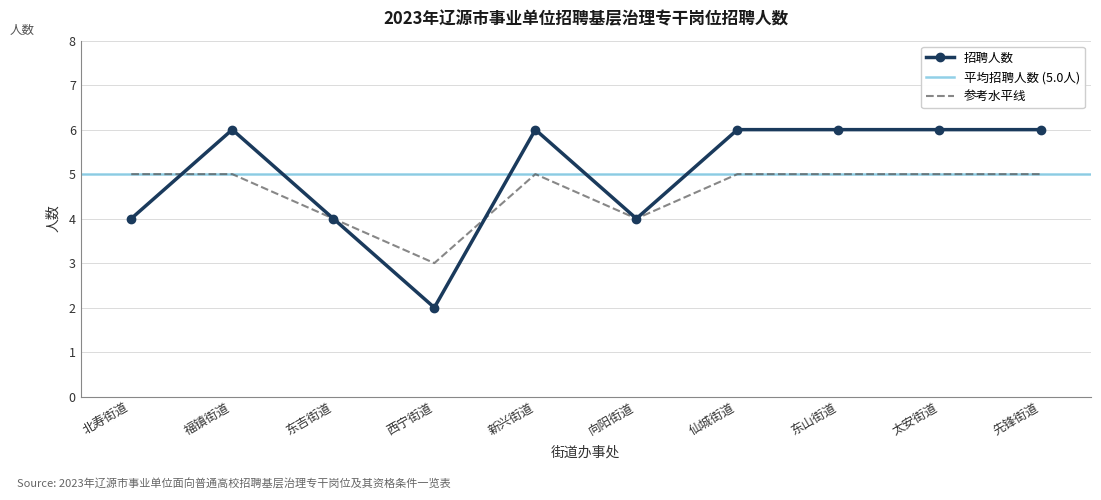

What is the smallest value displayed?

2